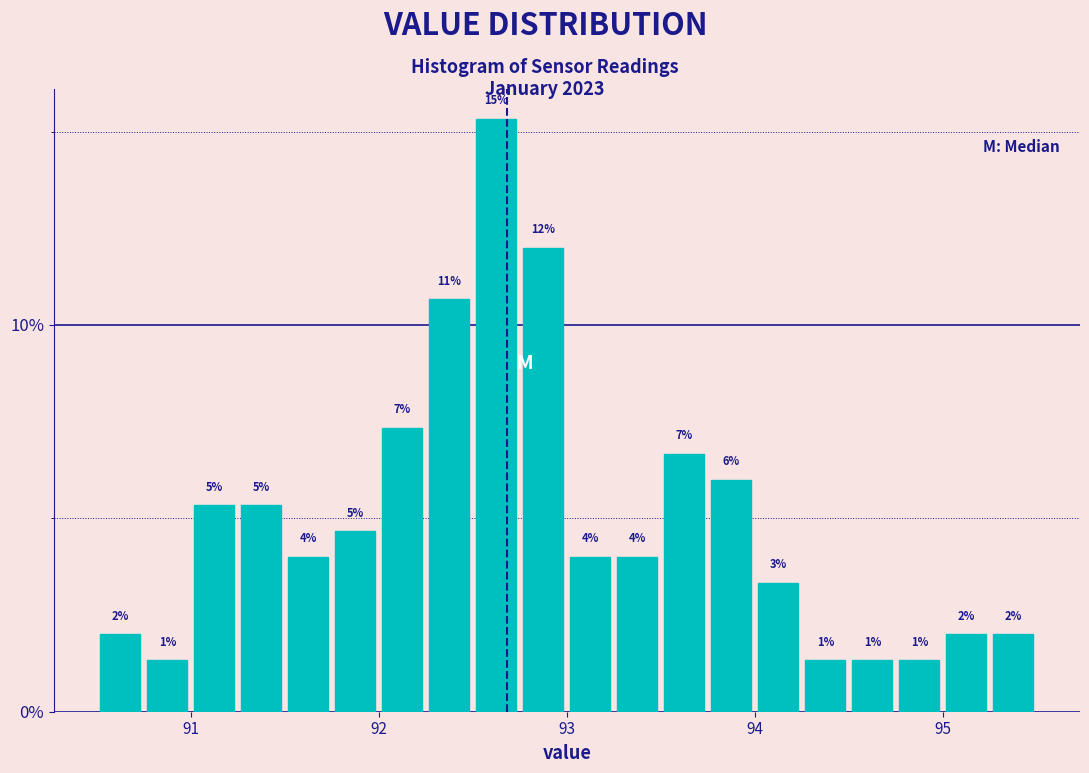

Read against the x-axis, roughly where is the centre of the tallest bar?

92.6